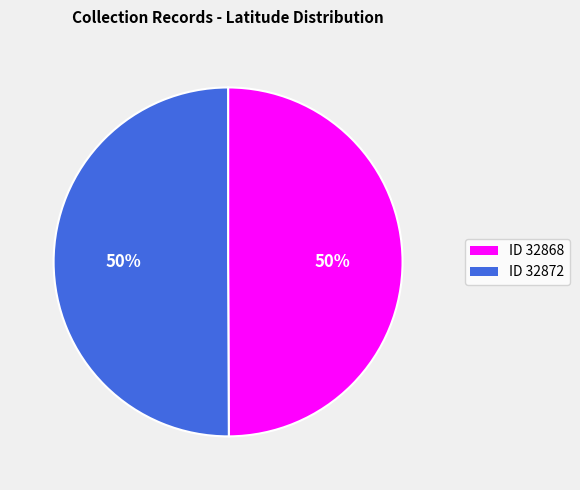

What is the ratio of the value at ID 32868 to the value at ID 32872?

1.0